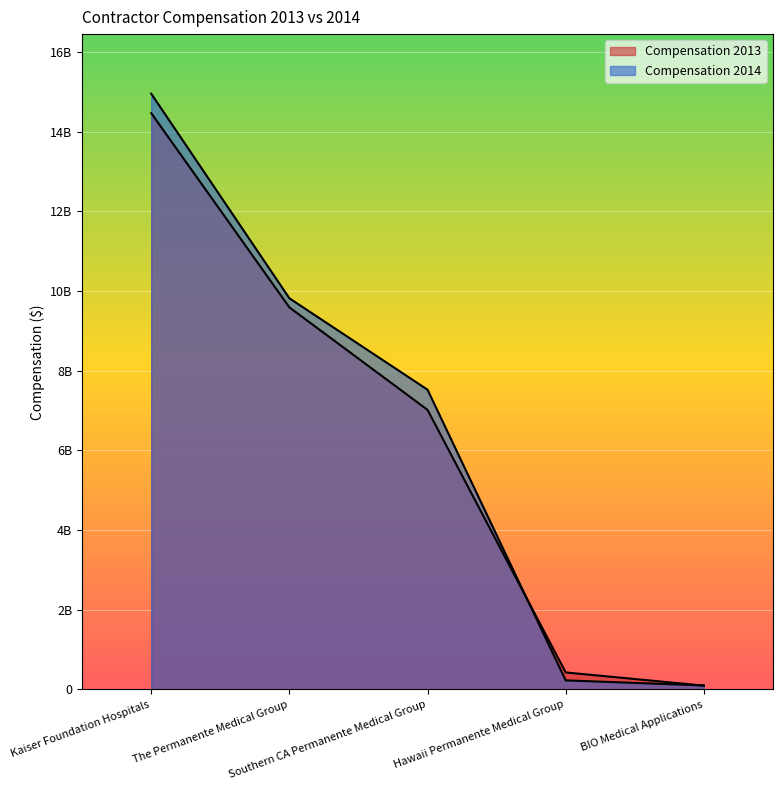

Which has a higher value, Southern CA Permanente Medical Group or Hawaii Permanente Medical Group?

Southern CA Permanente Medical Group